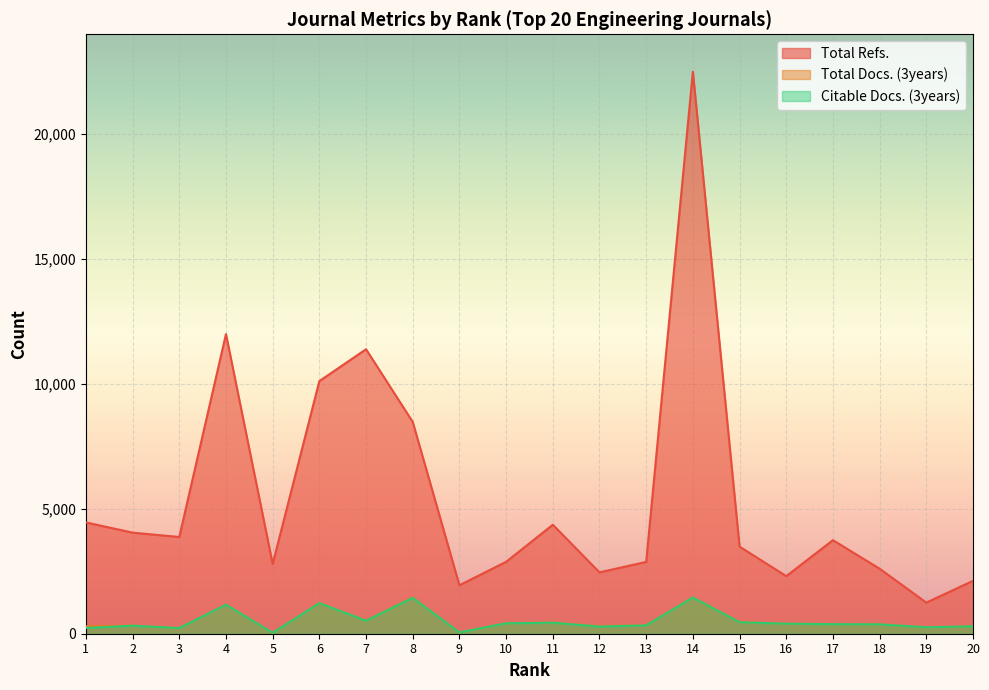

True or false: Total Refs. and Citable Docs. (3years) intersect in this chart.

False